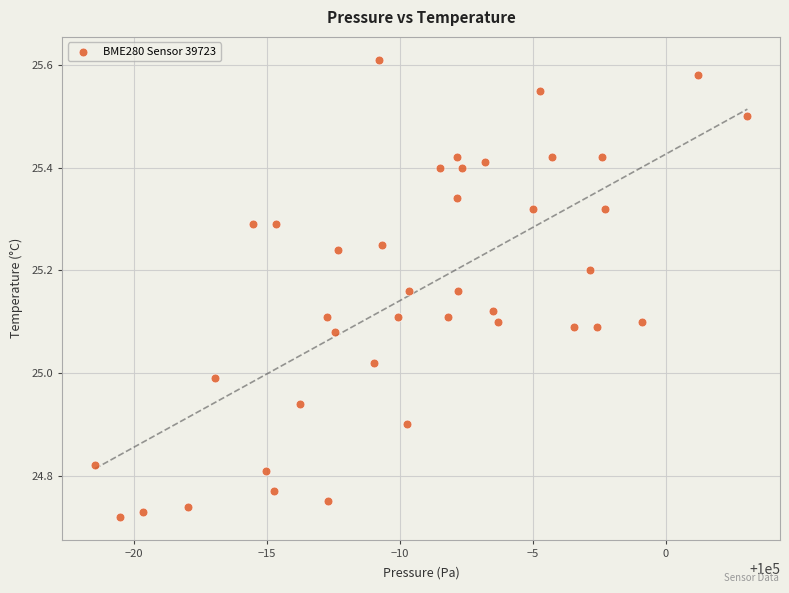

What is the range of Y values (max minus min)?

0.9